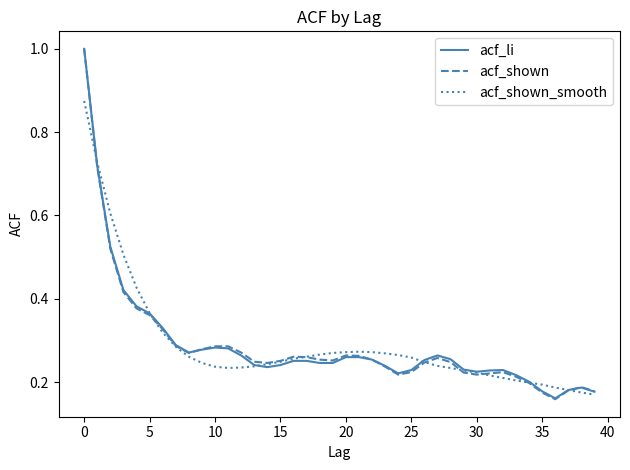

Which series has the largest range (max minus min)?

acf_shown